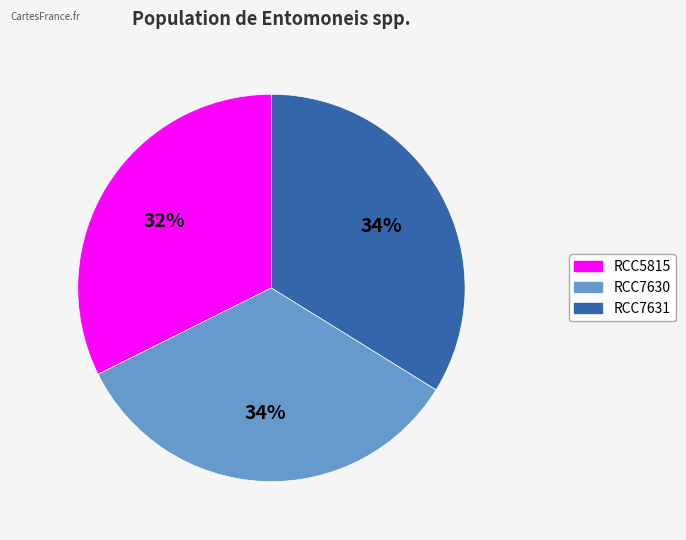

What is the smallest slice in the pie chart?

RCC5815